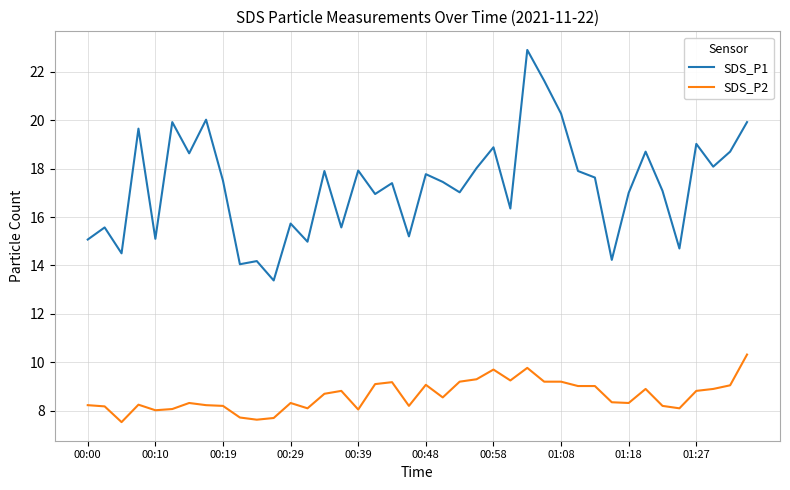

What is the difference between the maximum and minimum values in the SDS_P2 series?

2.8